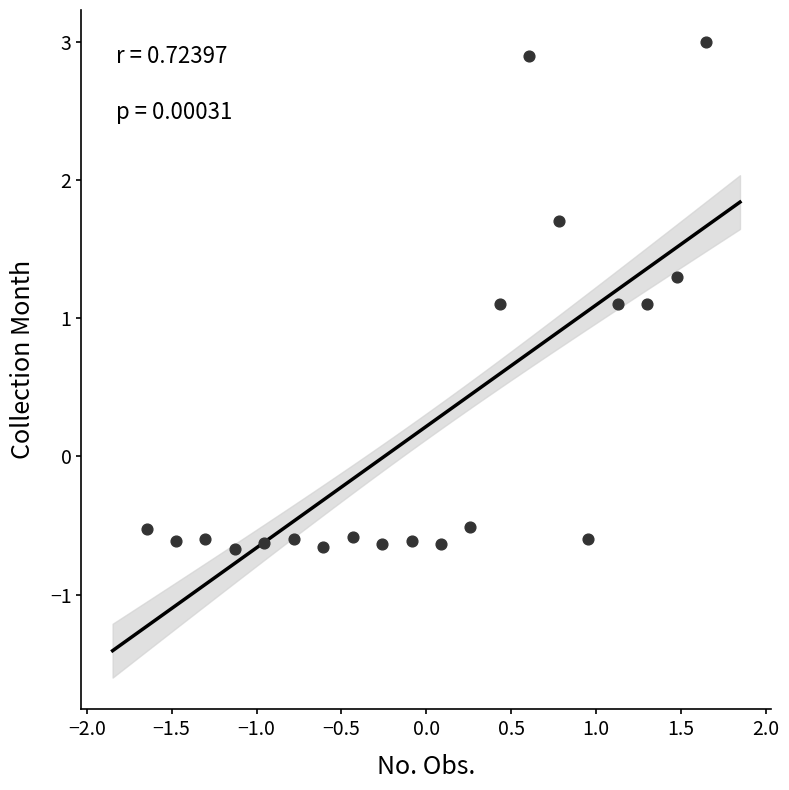

What is the range of X values (max minus min)?

3.3